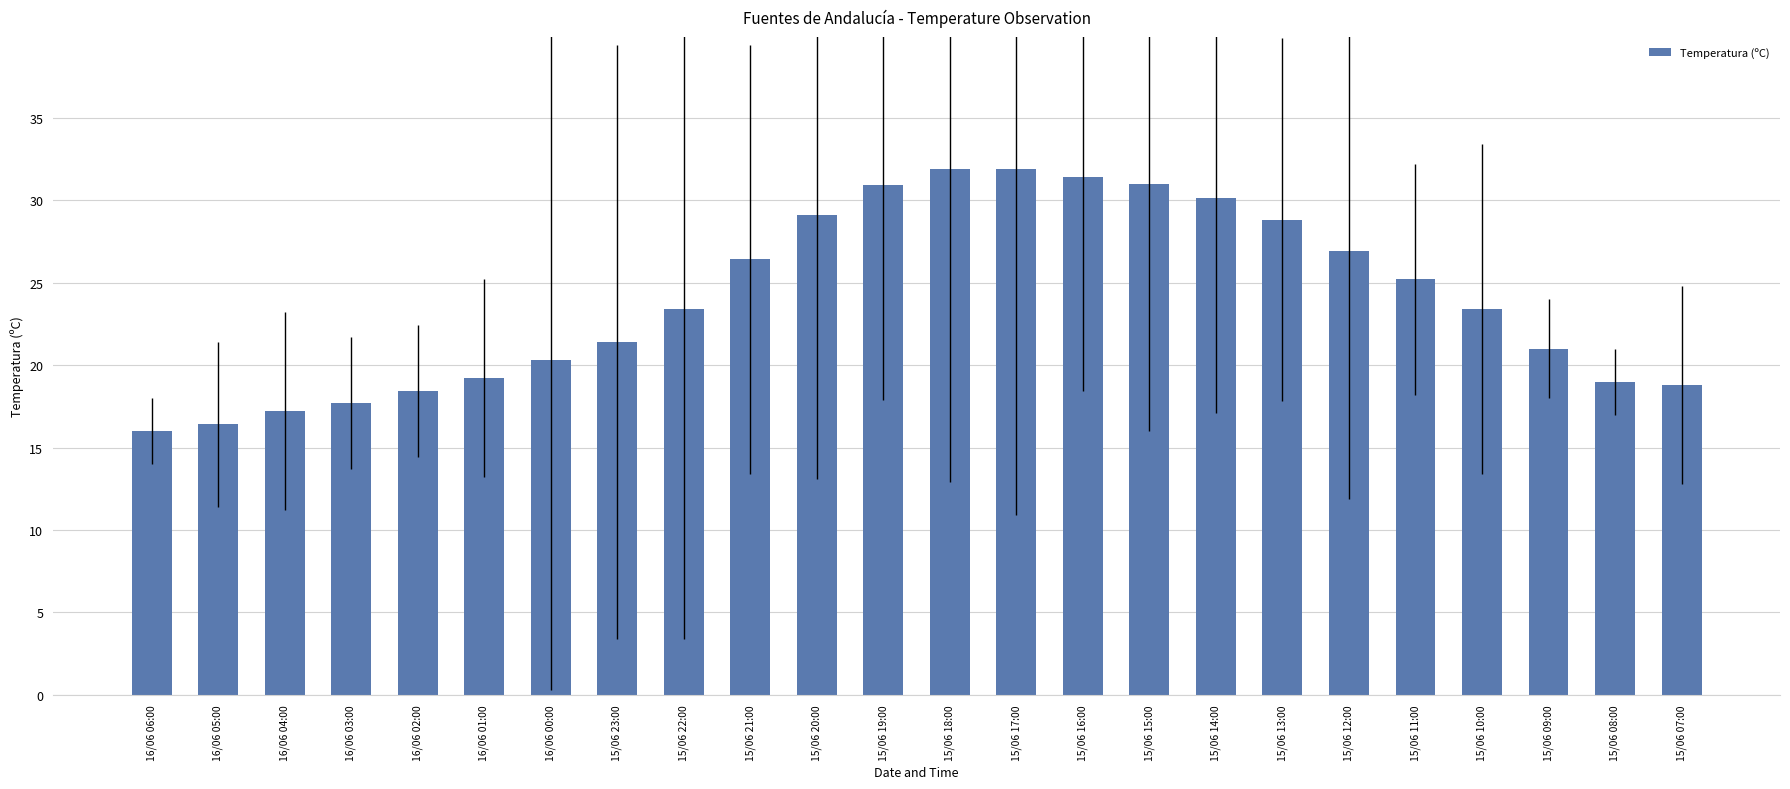

What is the value of the 21st bar from the left?

23.4